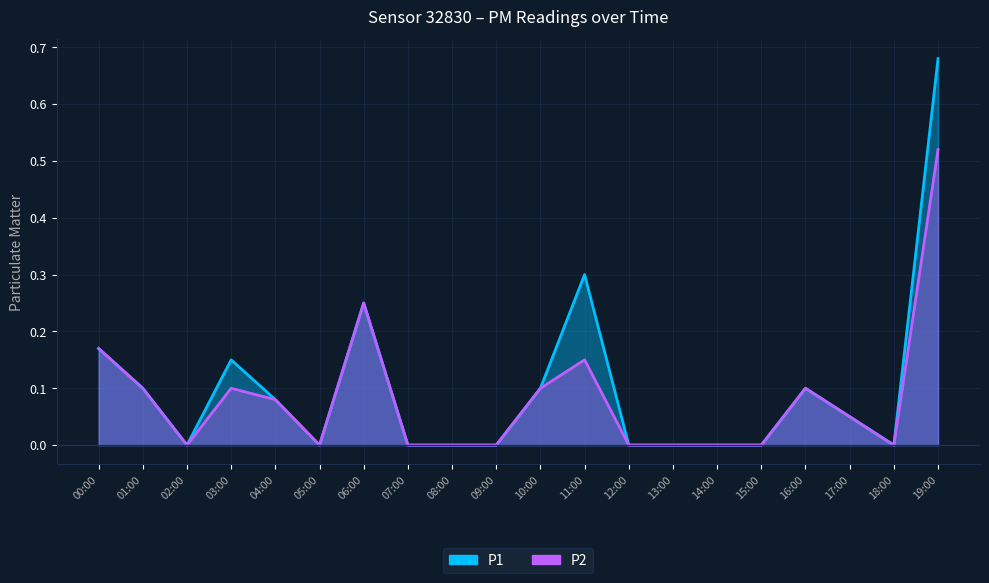

Reading left to right, transcribe all the data shown in this chart.

P1: 00:00=0.2	01:00=0.1	02:00=0.0	03:00=0.1	04:00=0.1	05:00=0.0	06:00=0.2	07:00=0.0	08:00=0.0	09:00=0.0	10:00=0.1	11:00=0.3	12:00=0.0	13:00=0.0	14:00=0.0	15:00=0.0	16:00=0.1	17:00=0.1	18:00=0.0	19:00=0.7
P2: 00:00=0.2	01:00=0.1	02:00=0.0	03:00=0.1	04:00=0.1	05:00=0.0	06:00=0.2	07:00=0.0	08:00=0.0	09:00=0.0	10:00=0.1	11:00=0.1	12:00=0.0	13:00=0.0	14:00=0.0	15:00=0.0	16:00=0.1	17:00=0.1	18:00=0.0	19:00=0.5